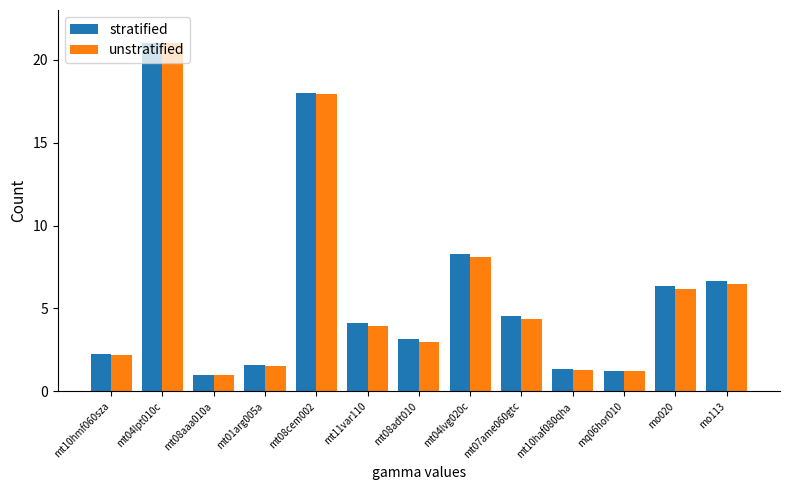

The value of unstratified at mt08cem002 is 17.9. True or false?

True